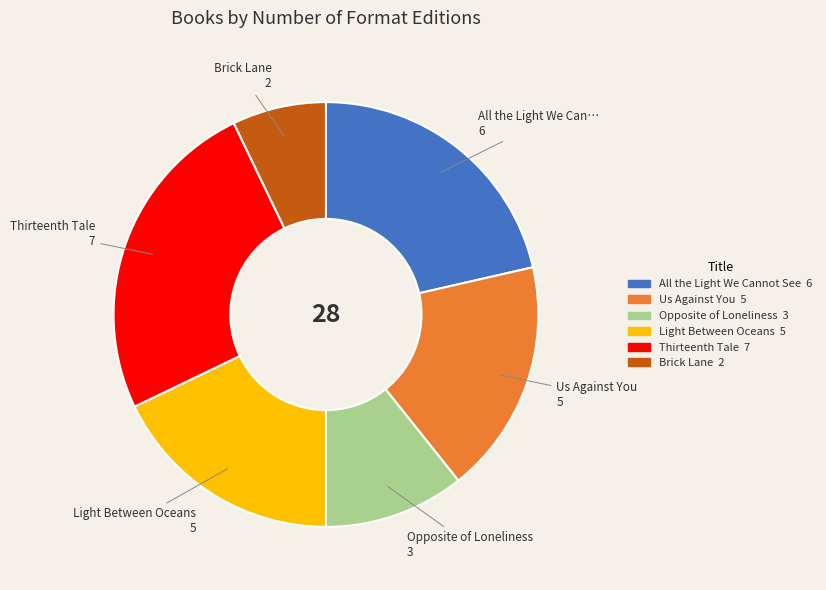

Is there a majority slice in this chart?

No